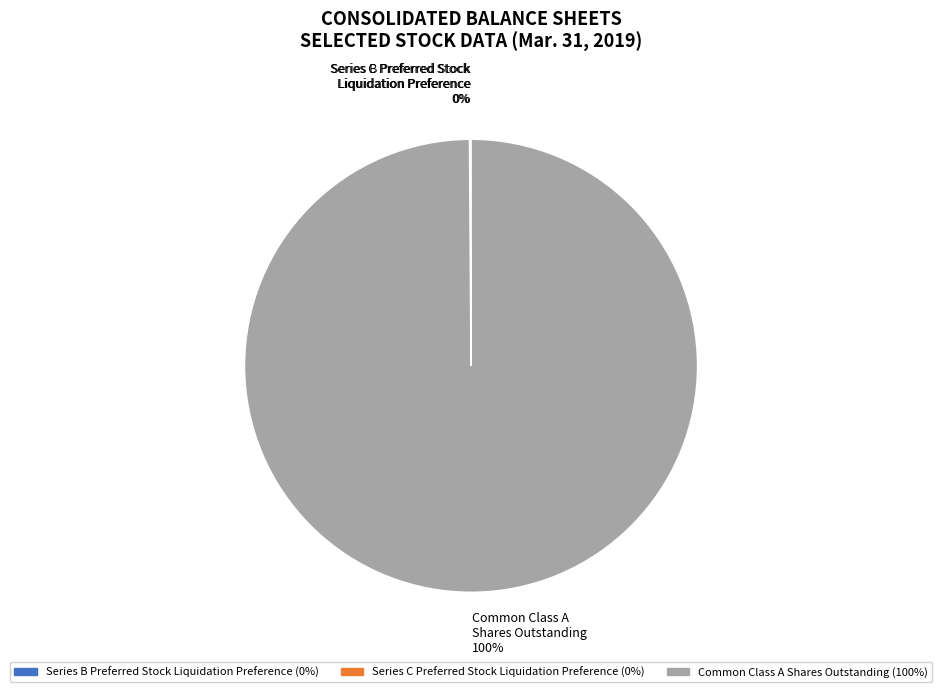

Does Common Class A Shares Outstanding 100% represent more than half of the total?

Yes